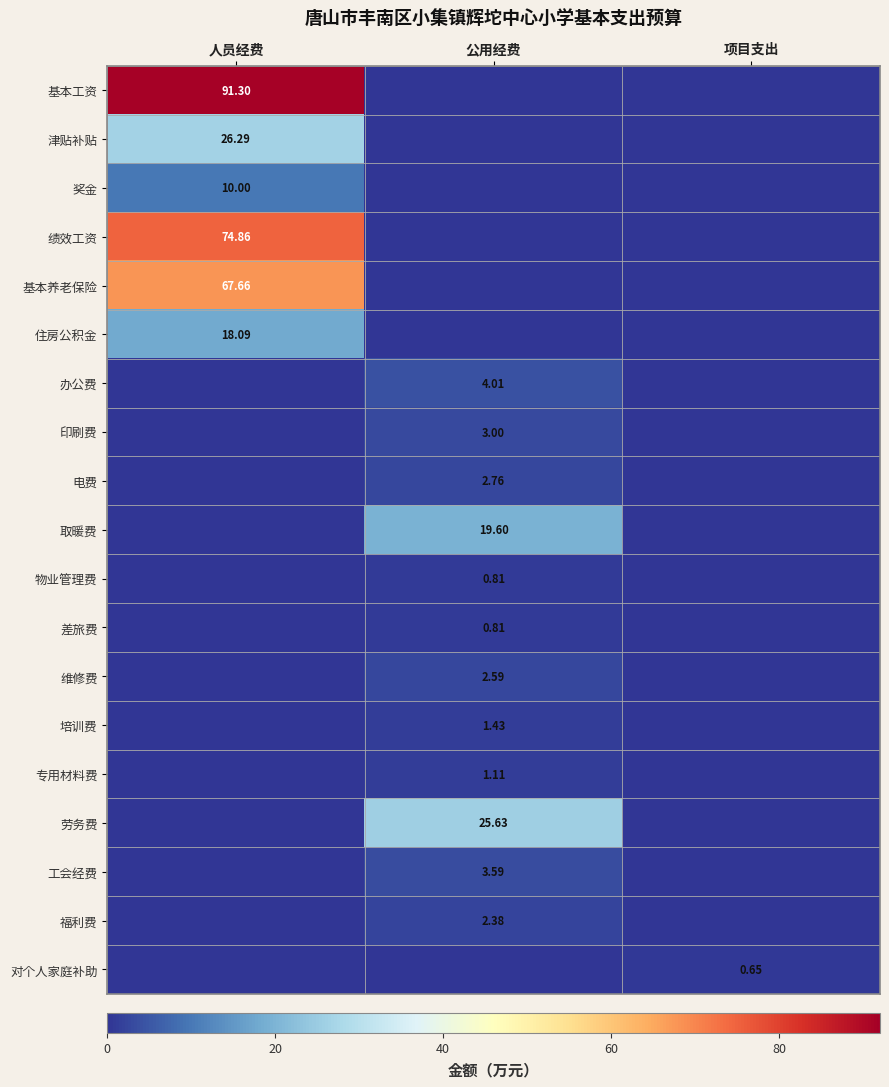

At how many categories does at least one series exceed 64?

1